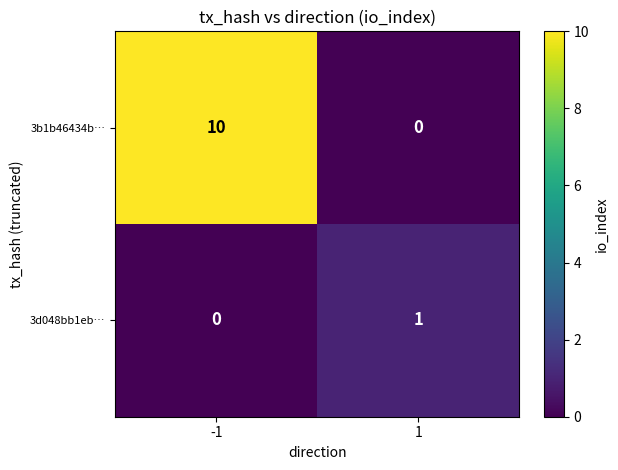

What is the difference between the 3b1b46434b… values at 1 and -1?

10